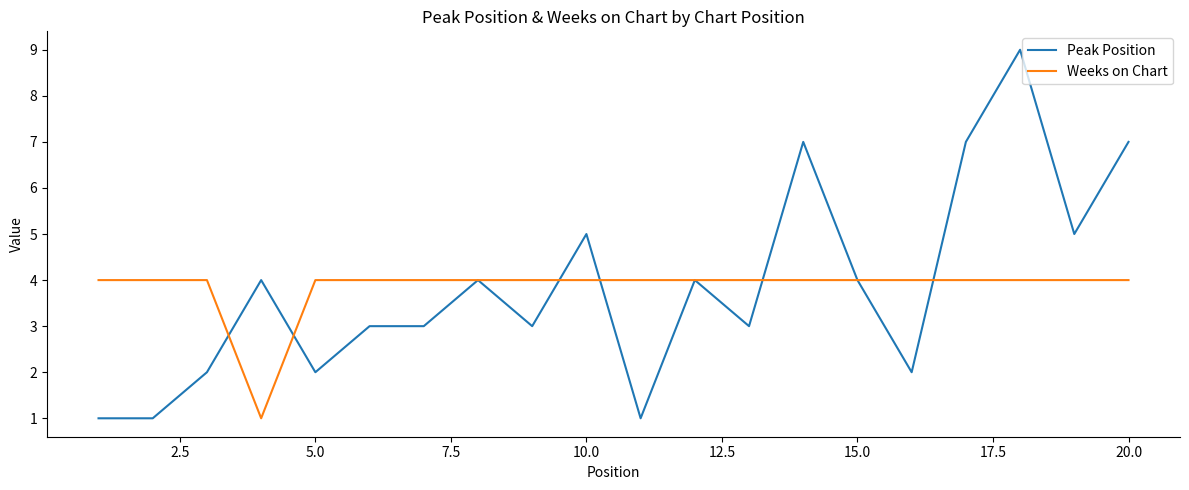

In Weeks on Chart, how many points are lower than both neighbors (excluding endpoints)?

1